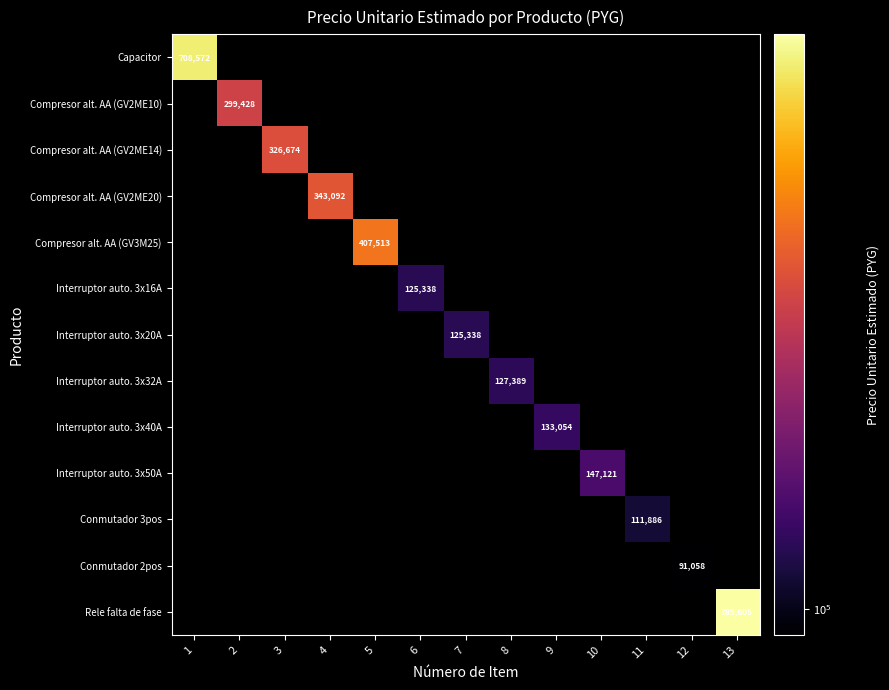

True or false: Conmutador 3pos has a value of 192409 at 11.

False